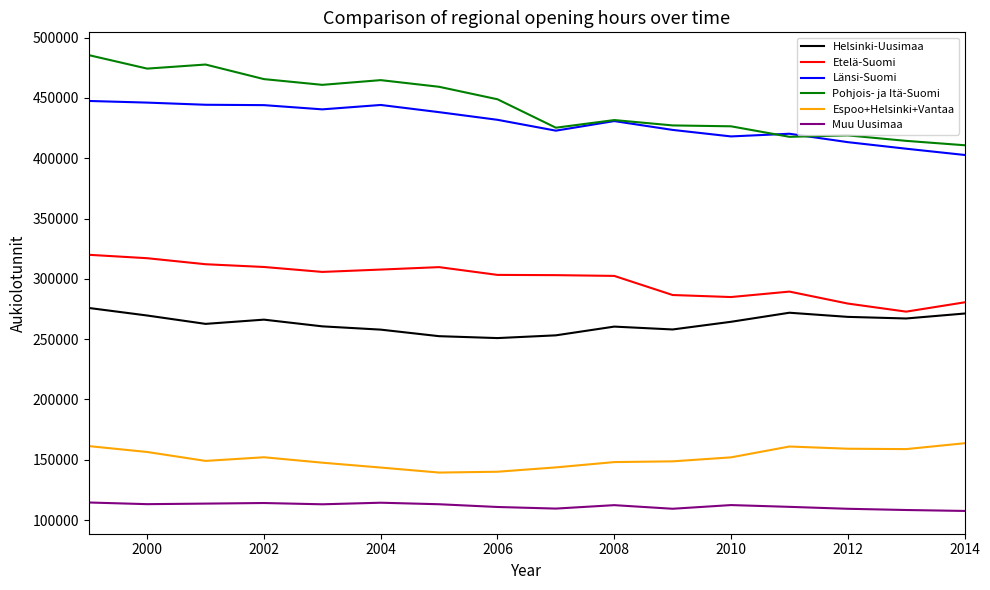

True or false: Helsinki-Uusimaa and Länsi-Suomi intersect in this chart.

False